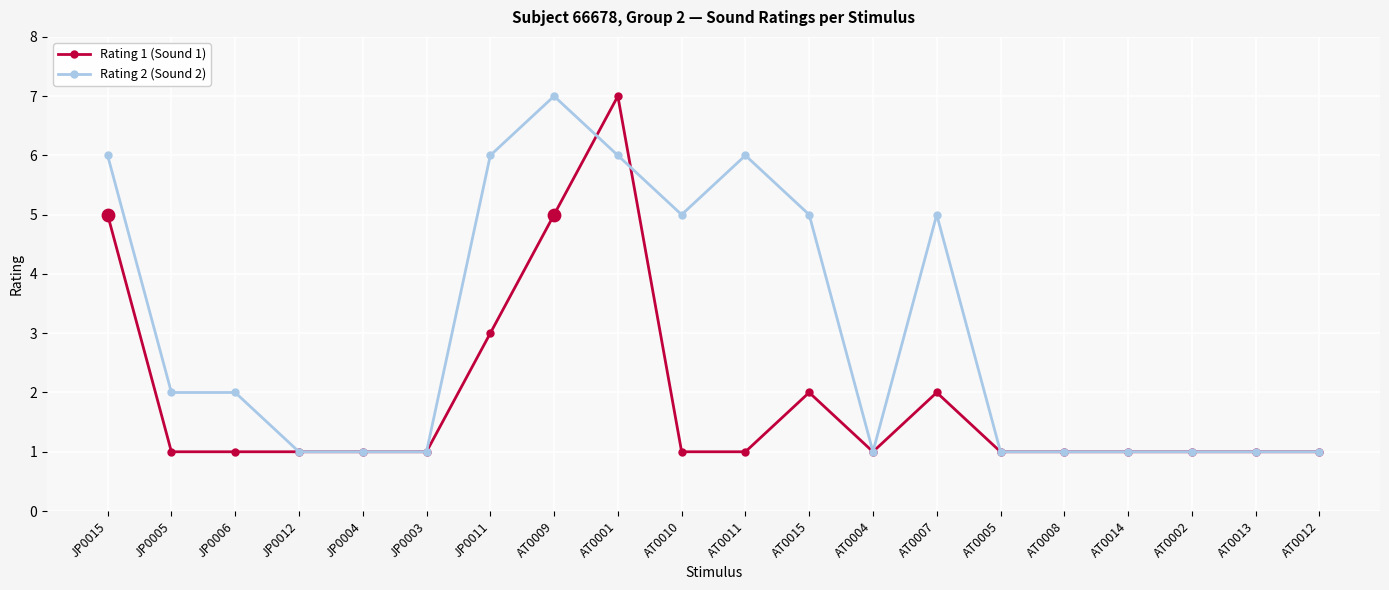

What are all the series names shown in the legend?

Rating 1 (Sound 1), Rating 2 (Sound 2)